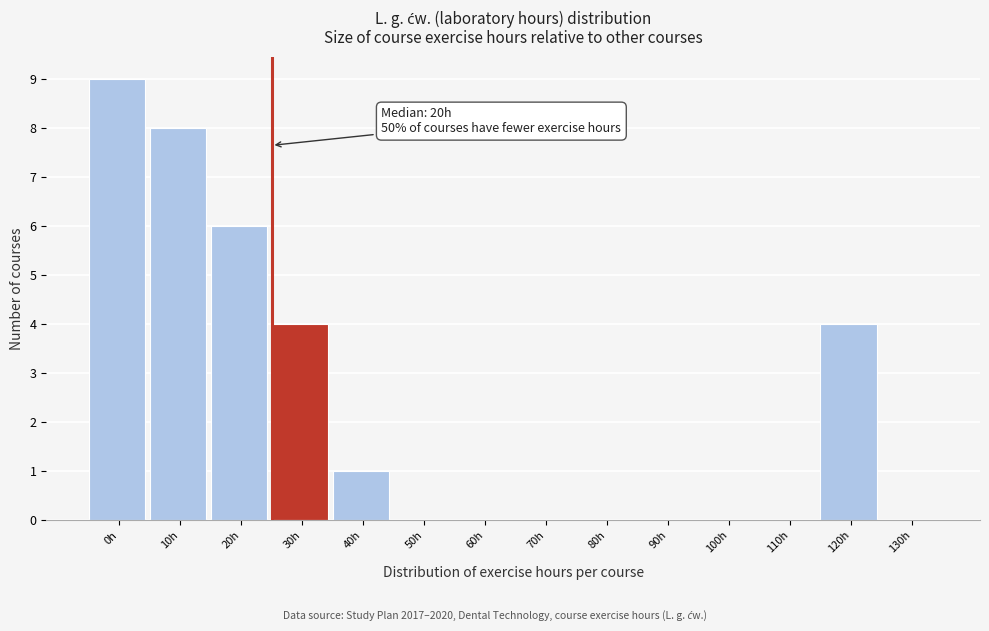

Reading left to right, list all the values displayed in this chart.

0h=9	10h=8	20h=6	30h=4	40h=1	50h=0	60h=0	70h=0	80h=0	90h=0	100h=0	110h=0	120h=4	130h=0